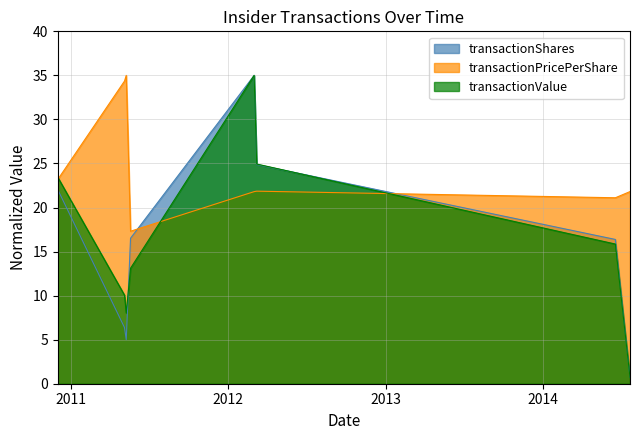

What is the label of the 5th point from the right?

2011-05-19